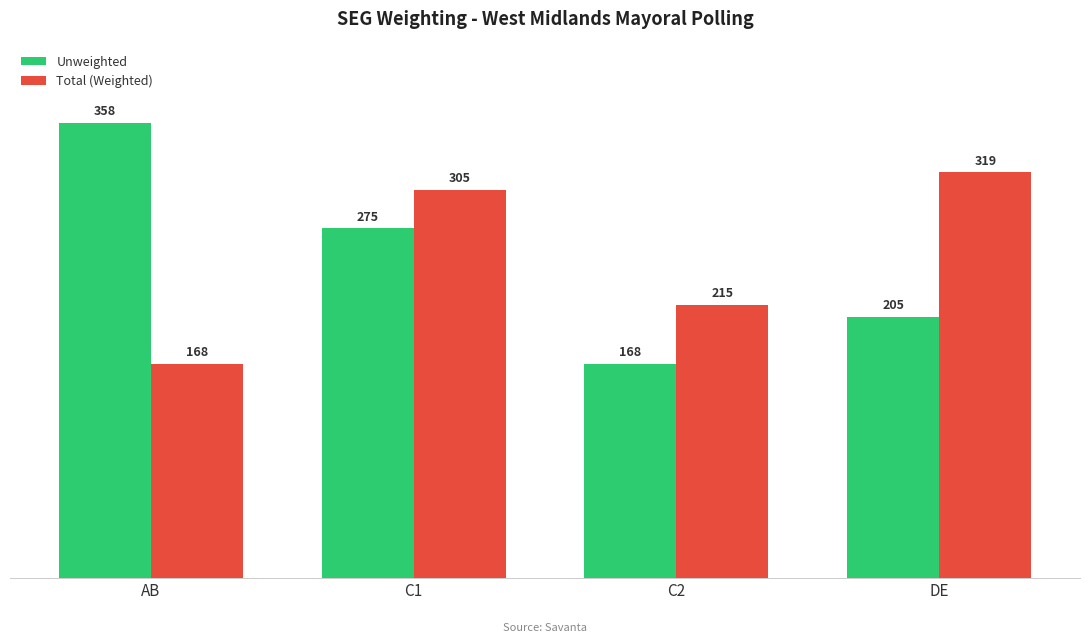

List the series in order of their overall mean, lowest first.

Unweighted, Total (Weighted)